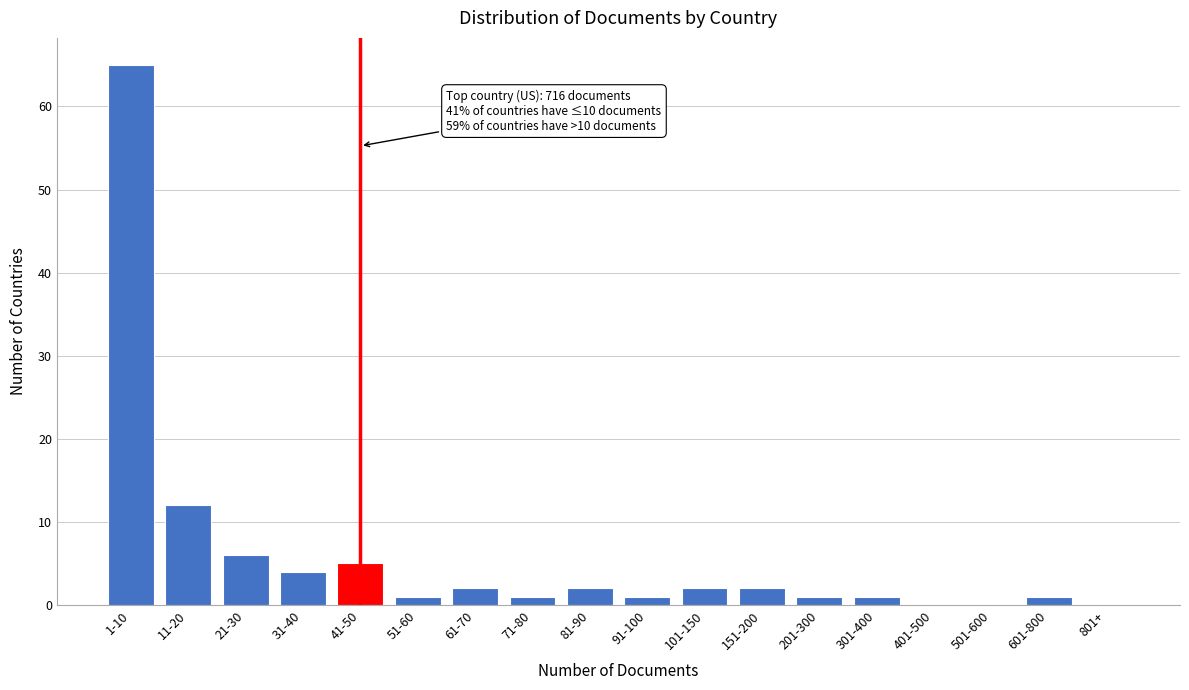

Reading right to left, list all the values displayed in this chart.

801+=0	601-800=1	501-600=0	401-500=0	301-400=1	201-300=1	151-200=2	101-150=2	91-100=1	81-90=2	71-80=1	61-70=2	51-60=1	41-50=5	31-40=4	21-30=6	11-20=12	1-10=65